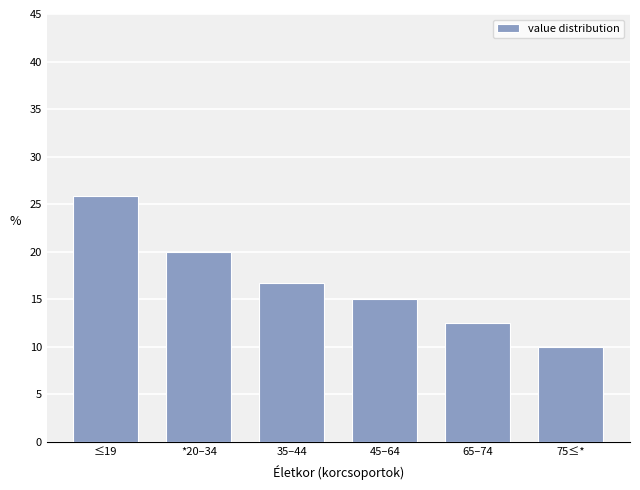

Reading right to left, extract all data points from this chart.

10.0	12.5	15.0	16.7	20.0	25.8